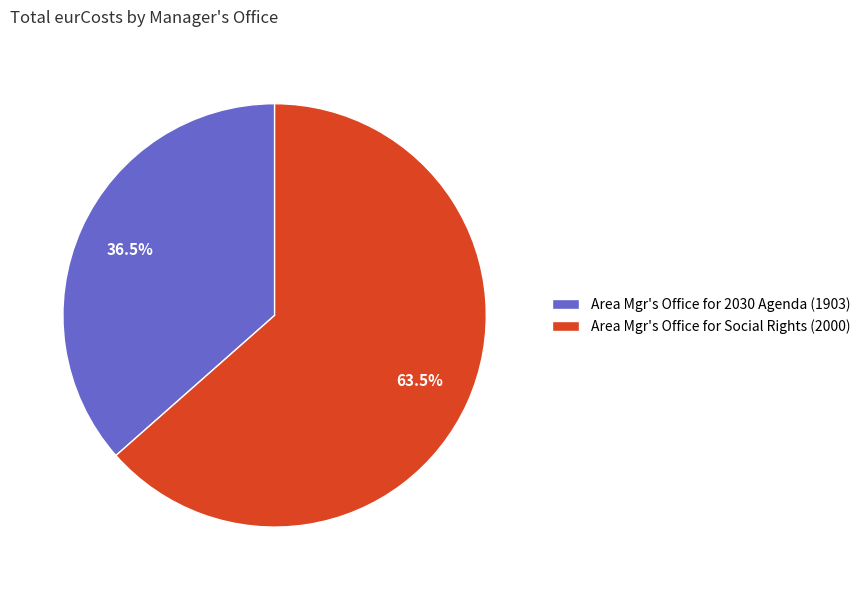

Rank the categories by value from highest to lowest.

Area Mgr's Office for Social Rights (2000), Area Mgr's Office for 2030 Agenda (1903)